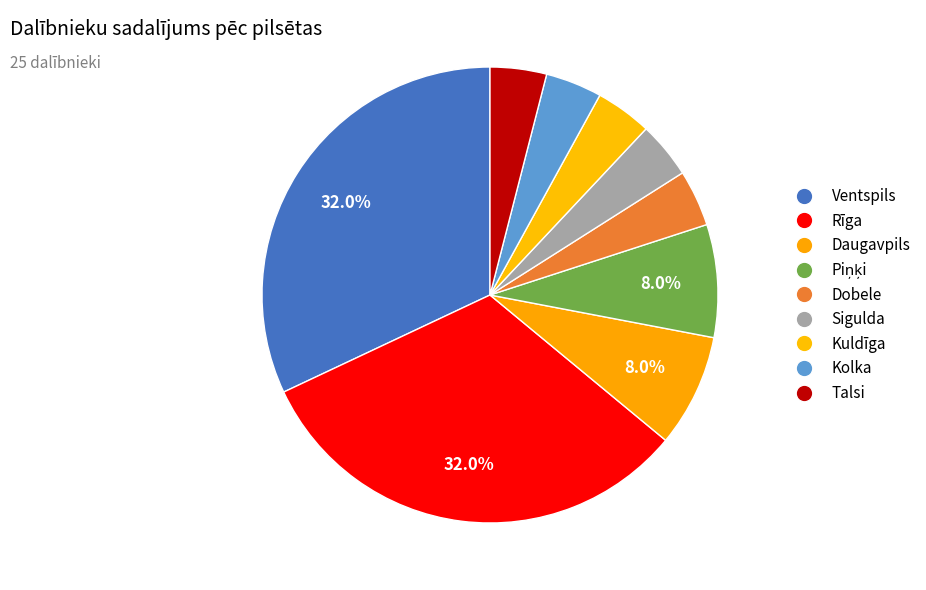

How many segments does this pie chart have?

9